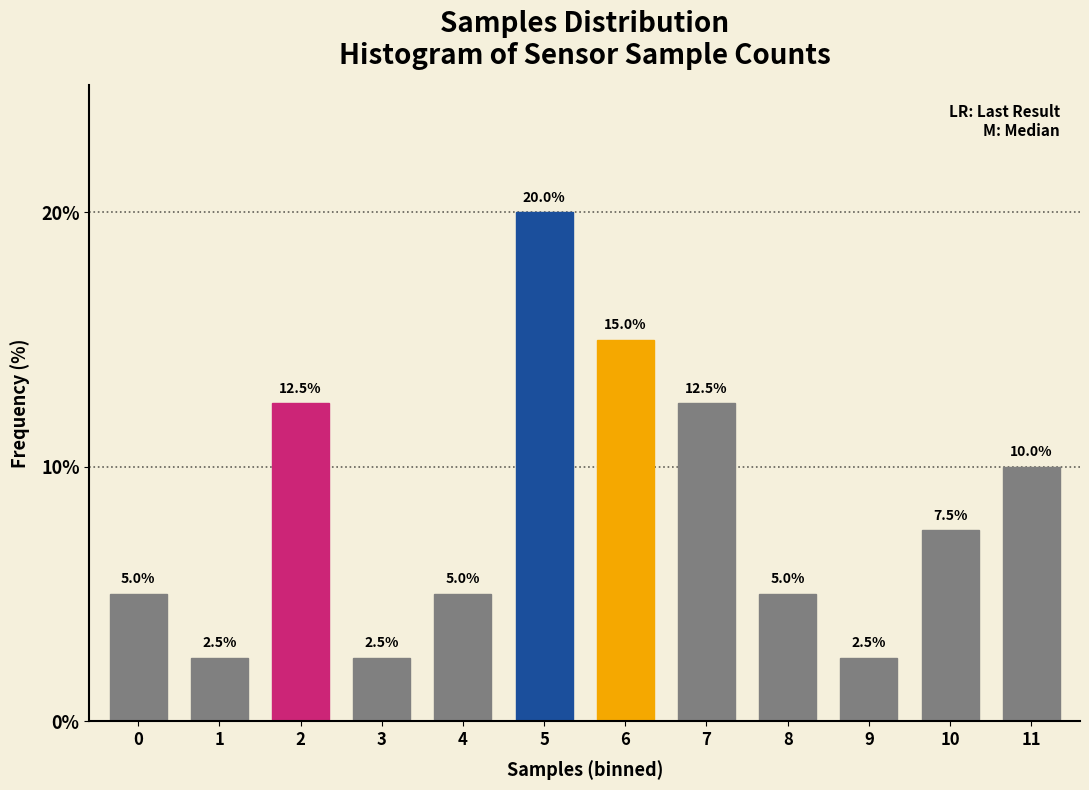

Reading left to right, extract all data points from this chart.

5.0	2.5	12.5	2.5	5.0	20.0	15.0	12.5	5.0	2.5	7.5	10.0